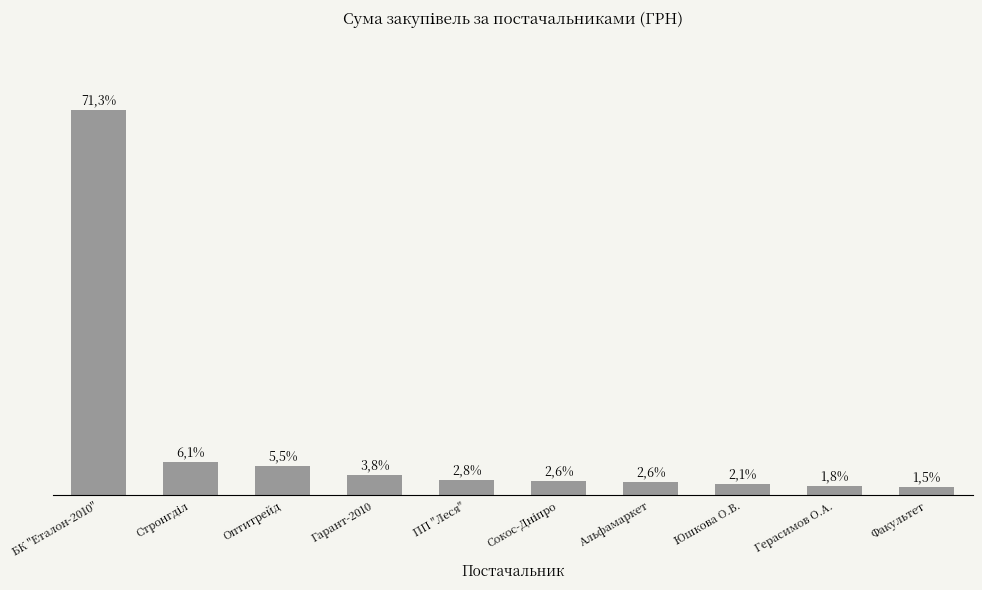

The chart shows a value of 16142.0 at Юшкова О.В.. True or false?

True